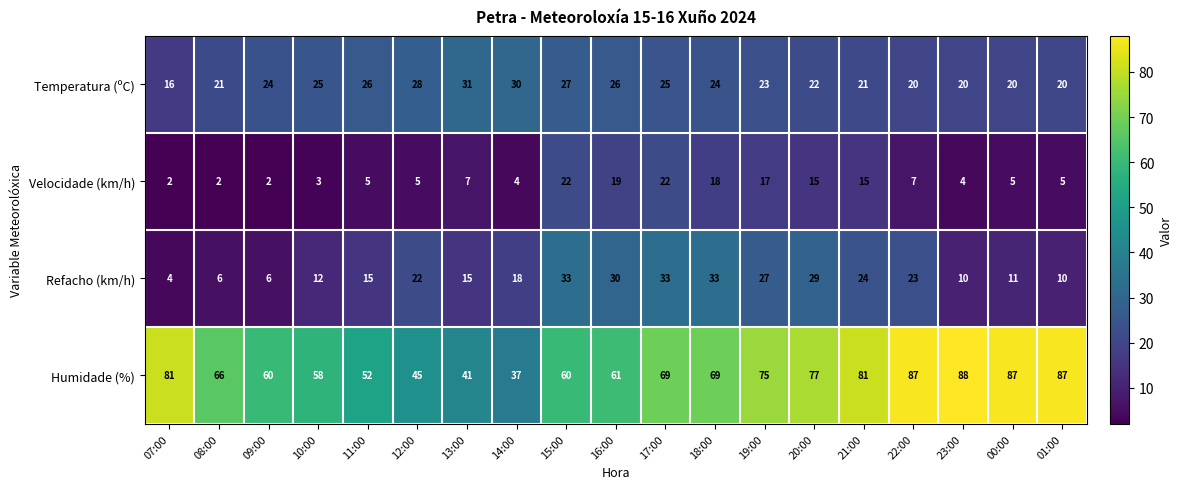

Which category has the highest value across all series?

23:00